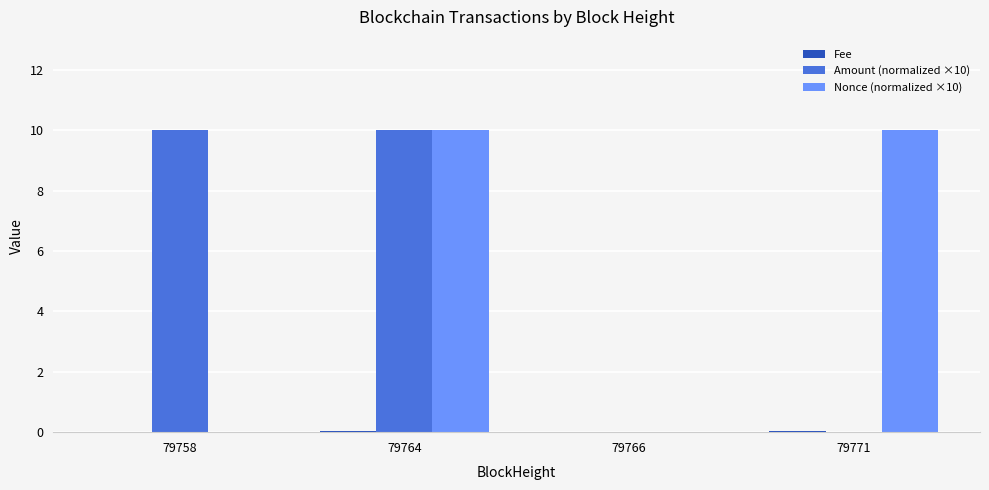

At which category is the sum across all series the highest?

79764